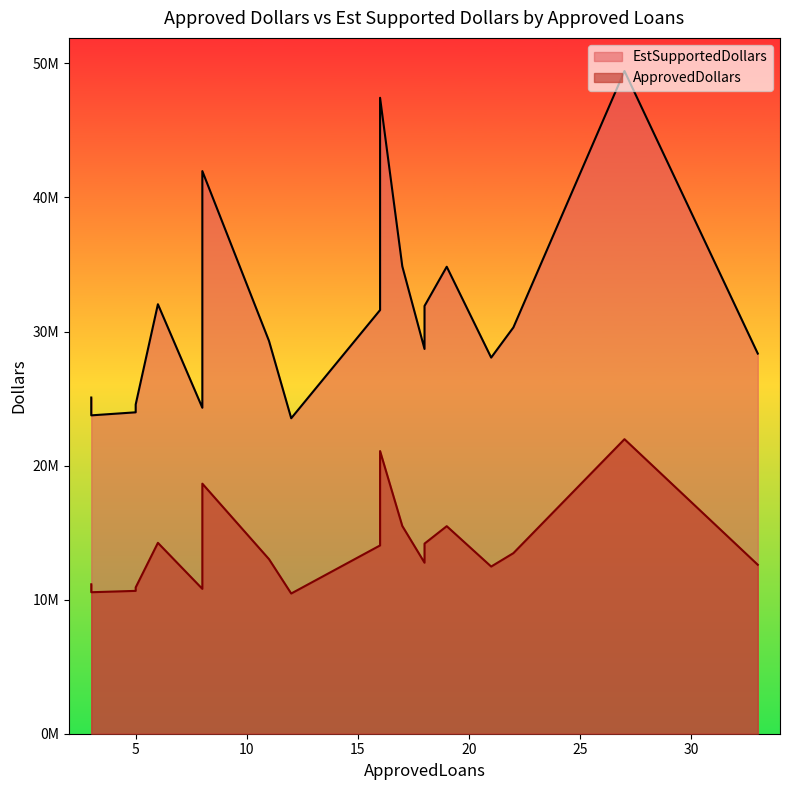

What is the lowest value of the EstSupportedDollars series?

23530500